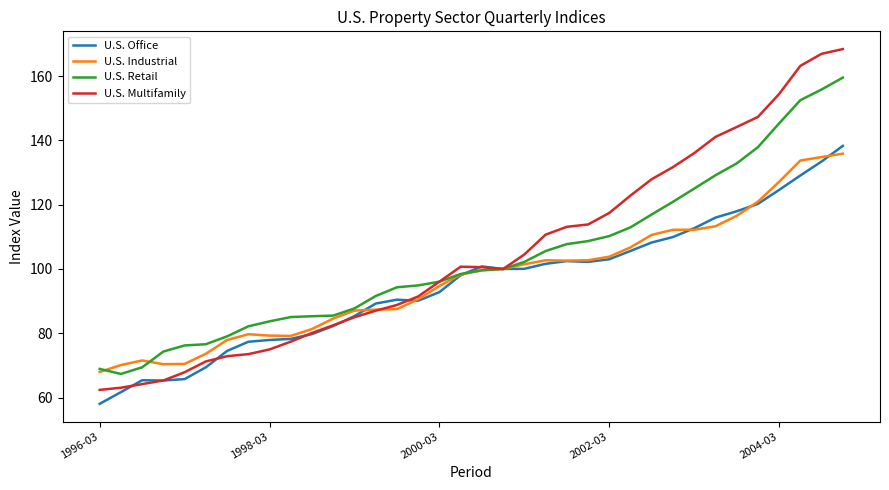

Does the chart display data point markers on the line(s)?

No